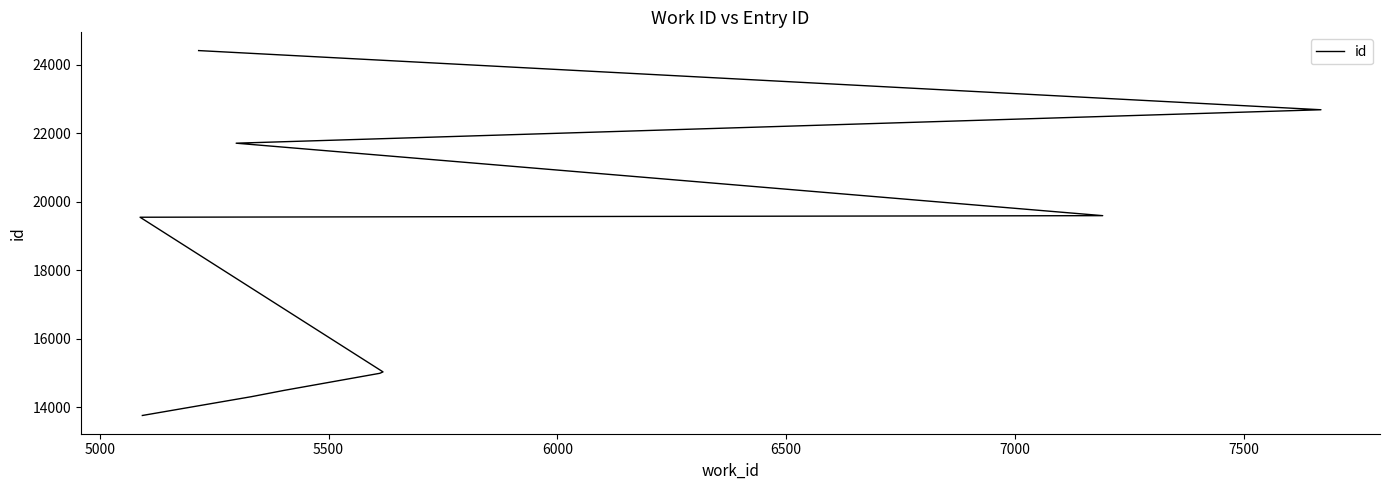

How many series are shown in this chart?

1